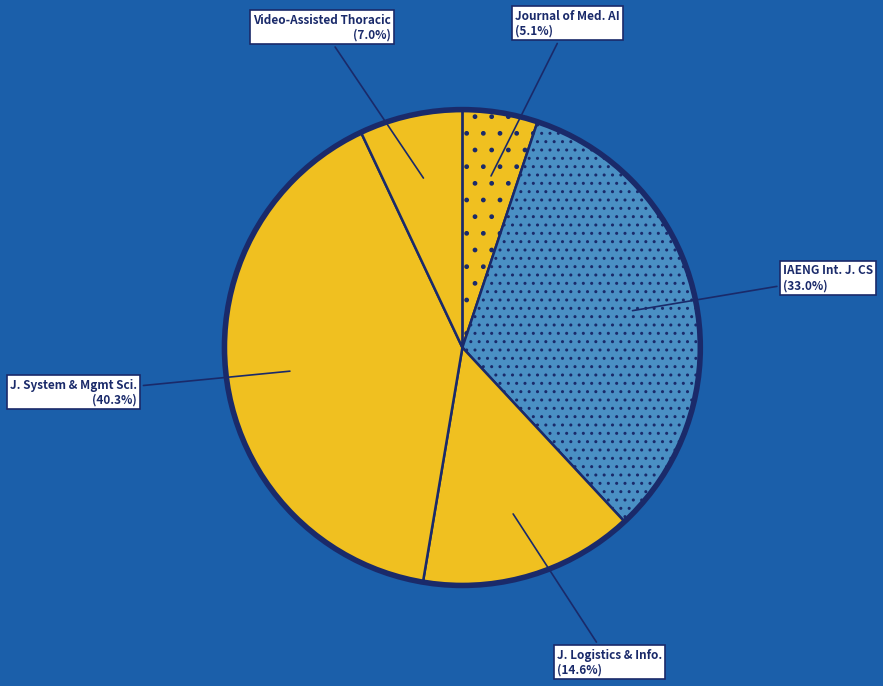

Which has a higher value, Video-Assisted Thoracic or J. Logistics & Info.?

J. Logistics & Info.